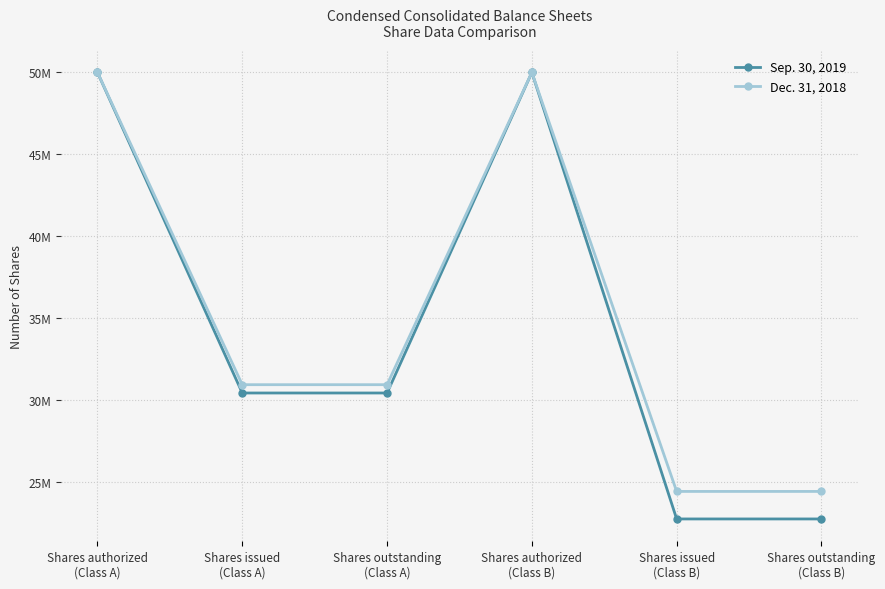

What is the difference between the Sep. 30, 2019 values at Shares issued
(Class B) and Shares issued
(Class A)?

7693000